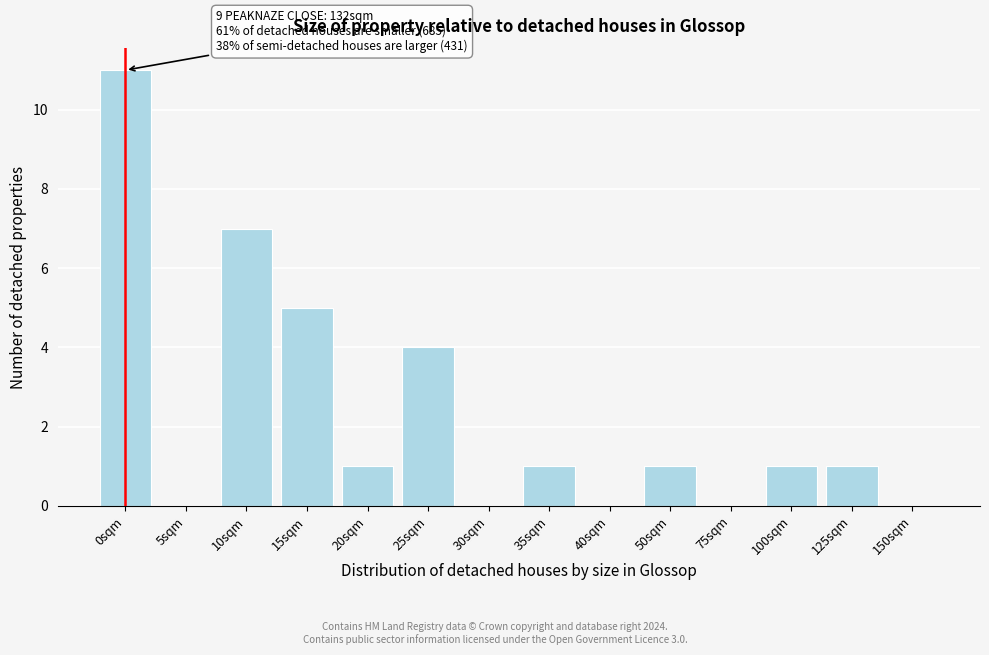

Reading left to right, list all the values displayed in this chart.

0sqm=11	5sqm=0	10sqm=7	15sqm=5	20sqm=1	25sqm=4	30sqm=0	35sqm=1	40sqm=0	50sqm=1	75sqm=0	100sqm=1	125sqm=1	150sqm=0